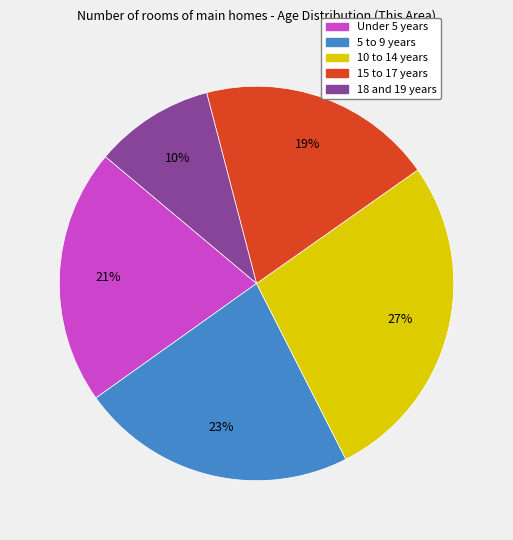

To the nearest percent, what is the difference between the 18 and 19 years and Under 5 years slice percentages?

11%